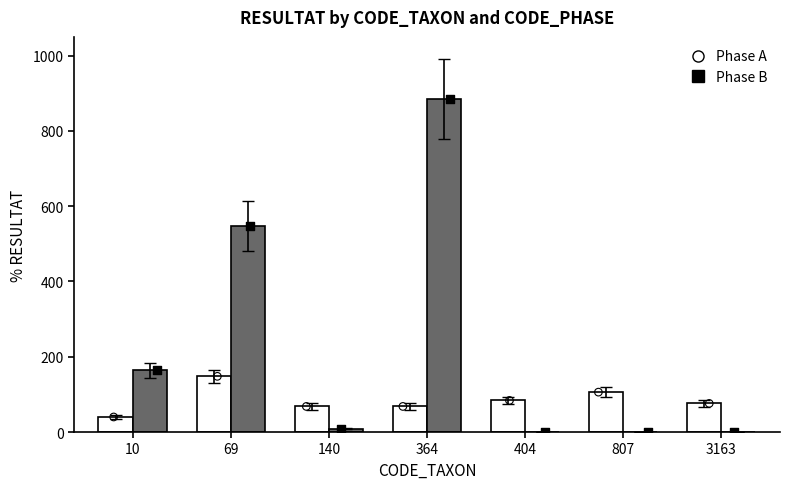

What is the total value across all series at 364?

952